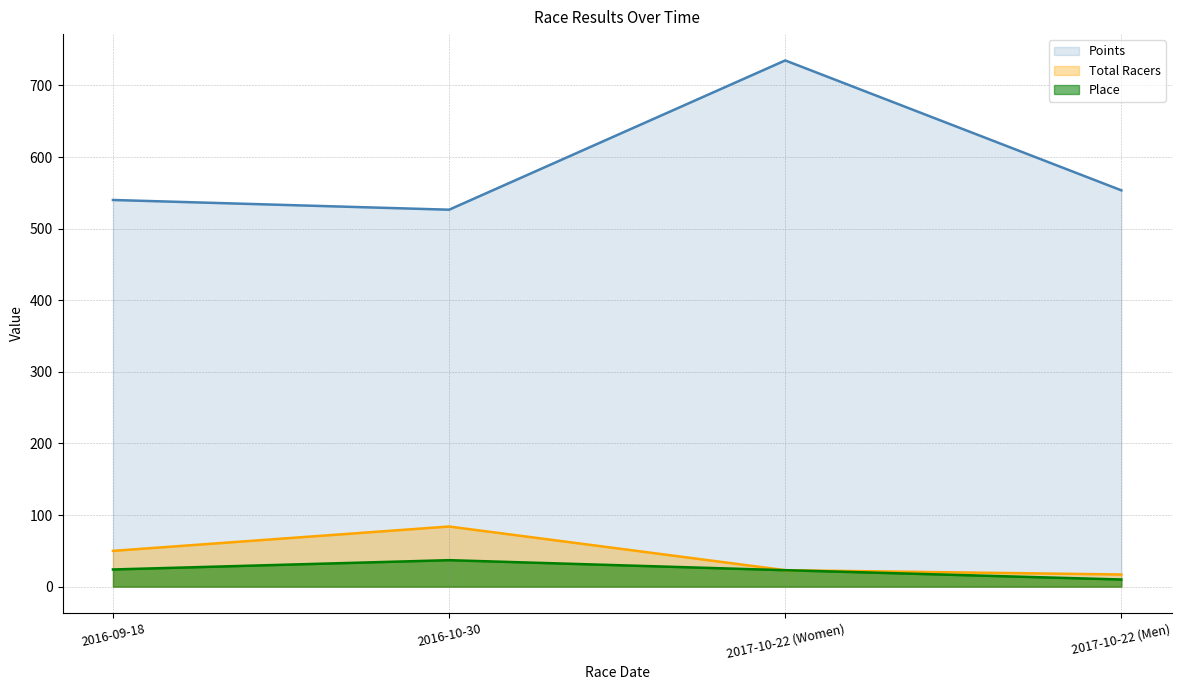

How many lines are shown in the chart?

3